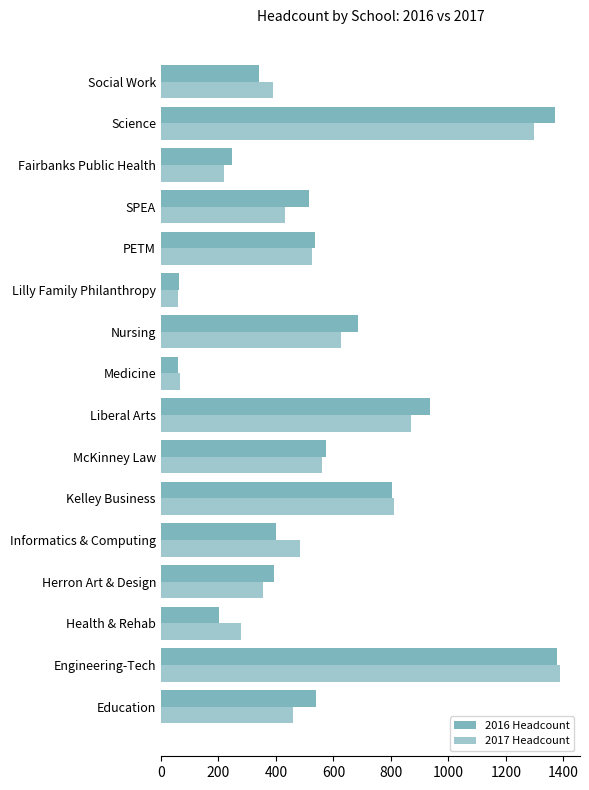

How many distinct data groups are displayed?

2